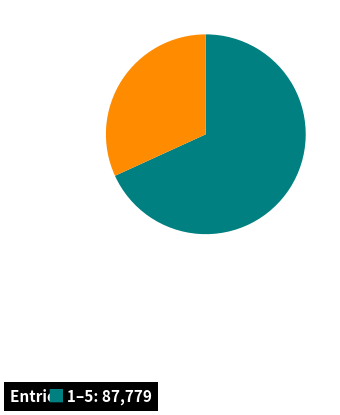

Is there a majority slice in this chart?

Yes